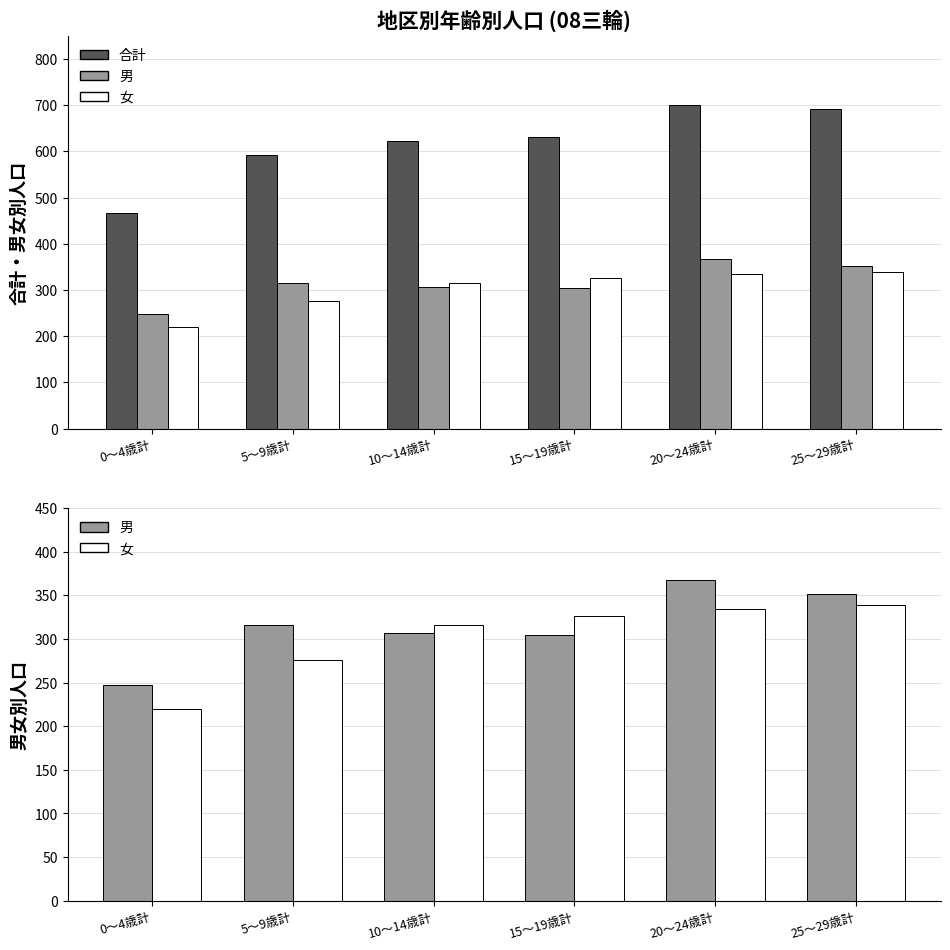

What is the sum of all 男 values?

1894